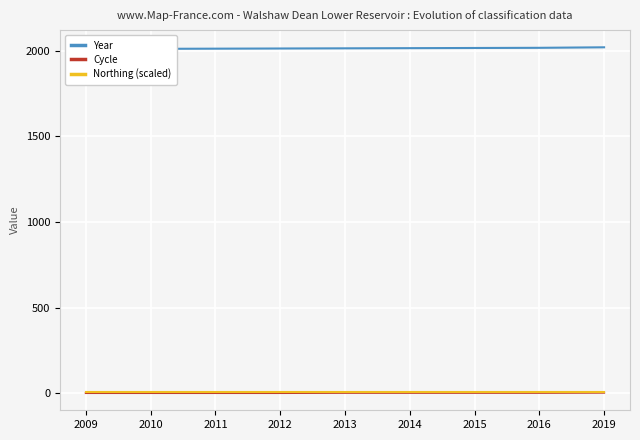

True or false: Northing (scaled) has more than 2 interior local peaks.

False